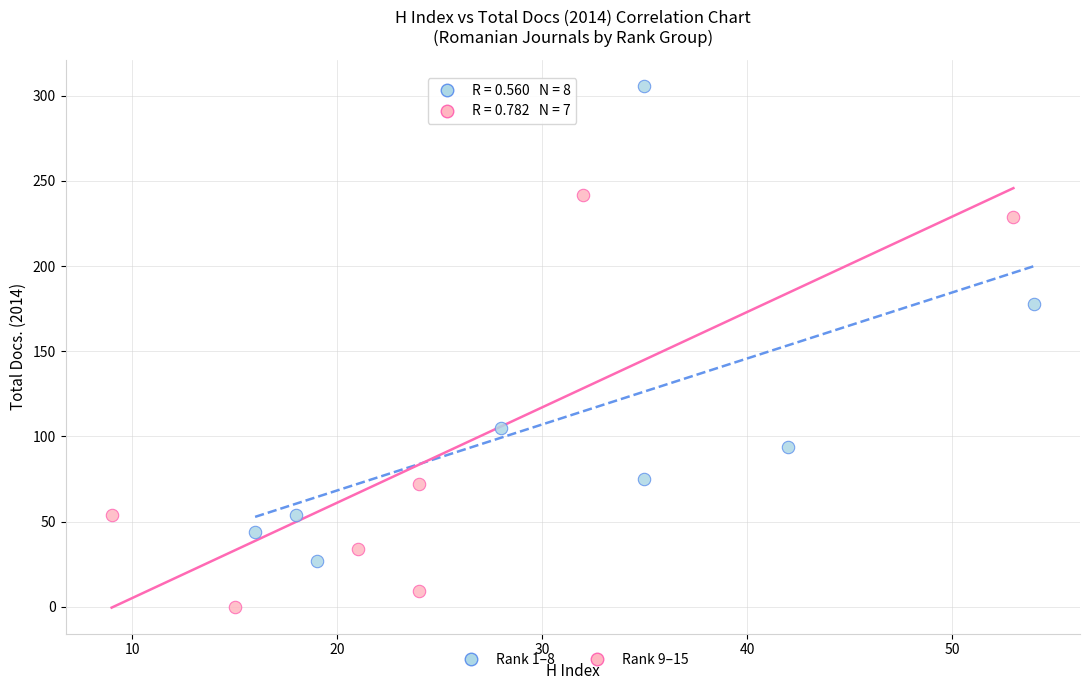

Which series reaches the minimum Y coordinate?

Rank 9–15